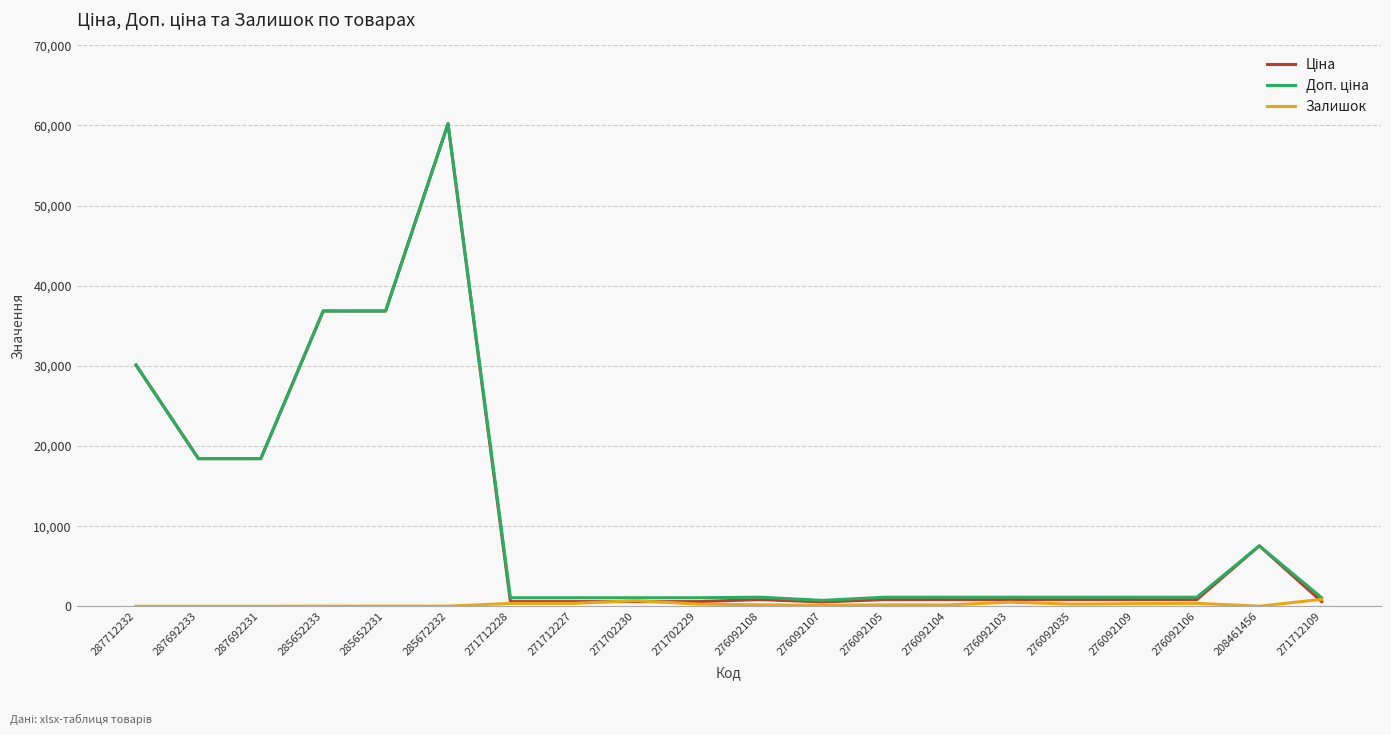

Is it true that Залишок equals 323.0 at 276092109?

True